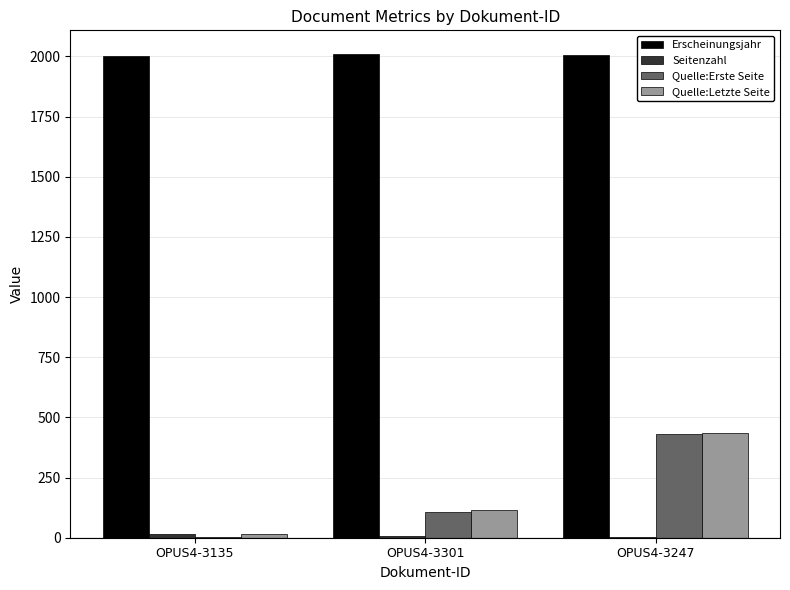

The Quelle:Erste Seite series shows 653 at OPUS4-3247. True or false?

False